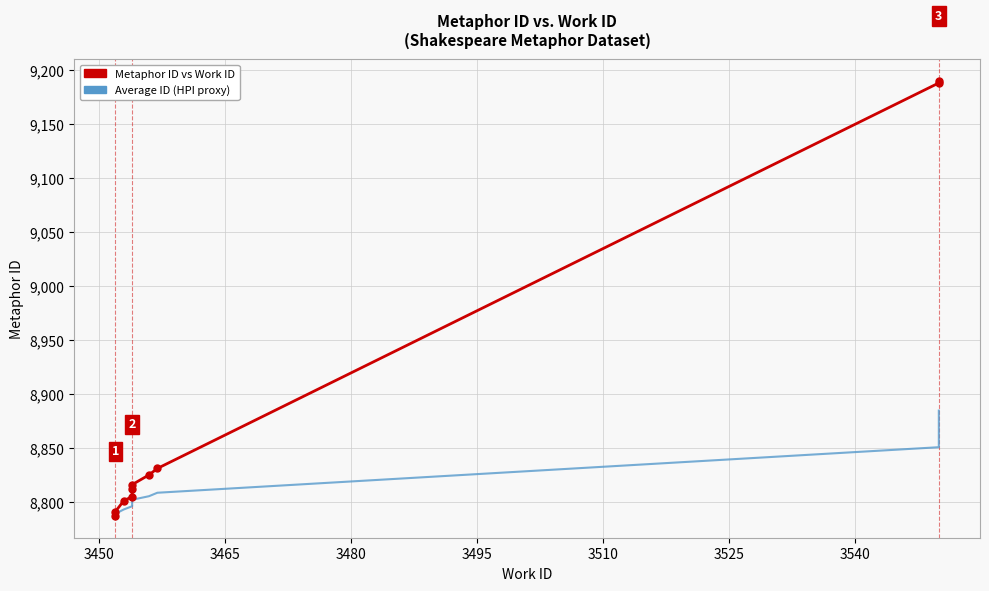

Rank the series at 3540 from highest to lowest value.

Metaphor ID vs Work ID, Average ID (HPI proxy)